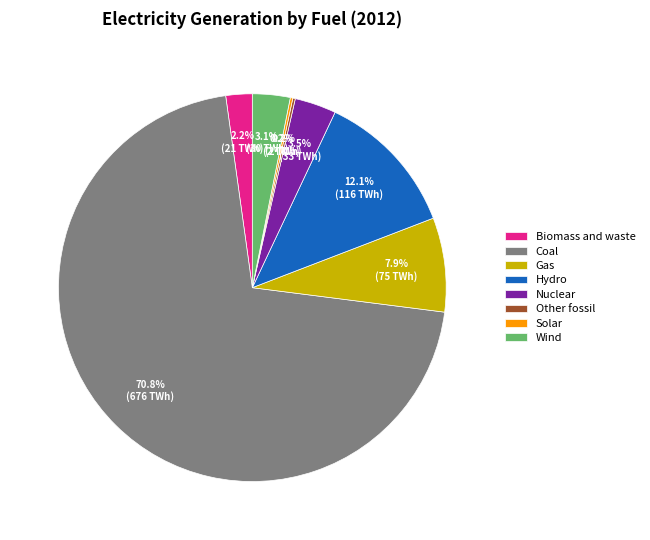

Between Gas and Hydro, which is larger?

Hydro